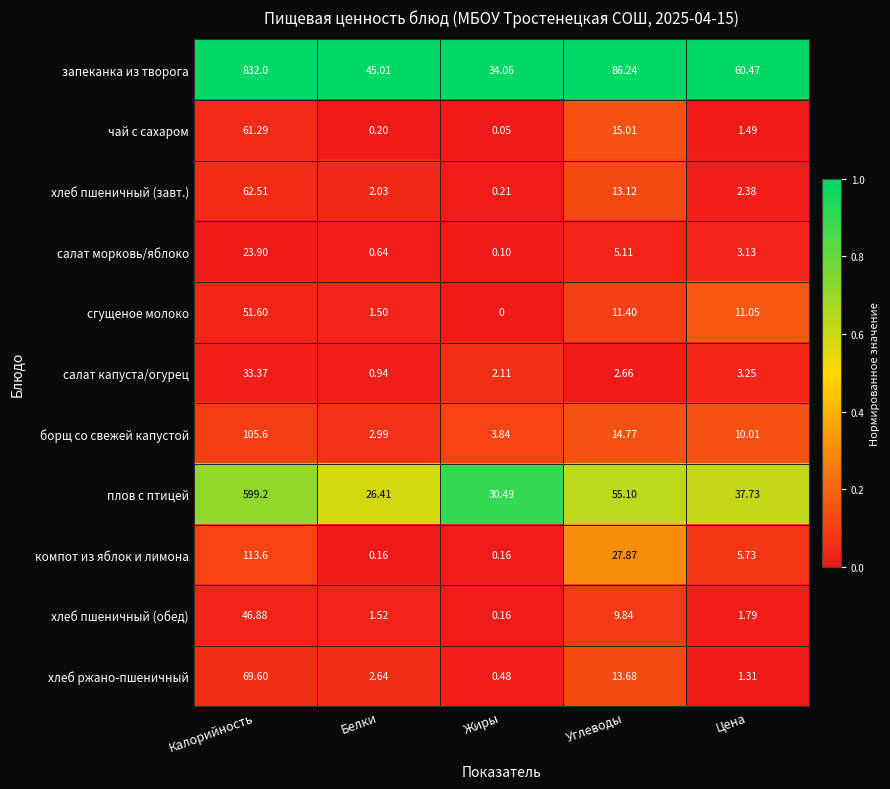

Which series has the largest range (max minus min)?

запеканка из творога